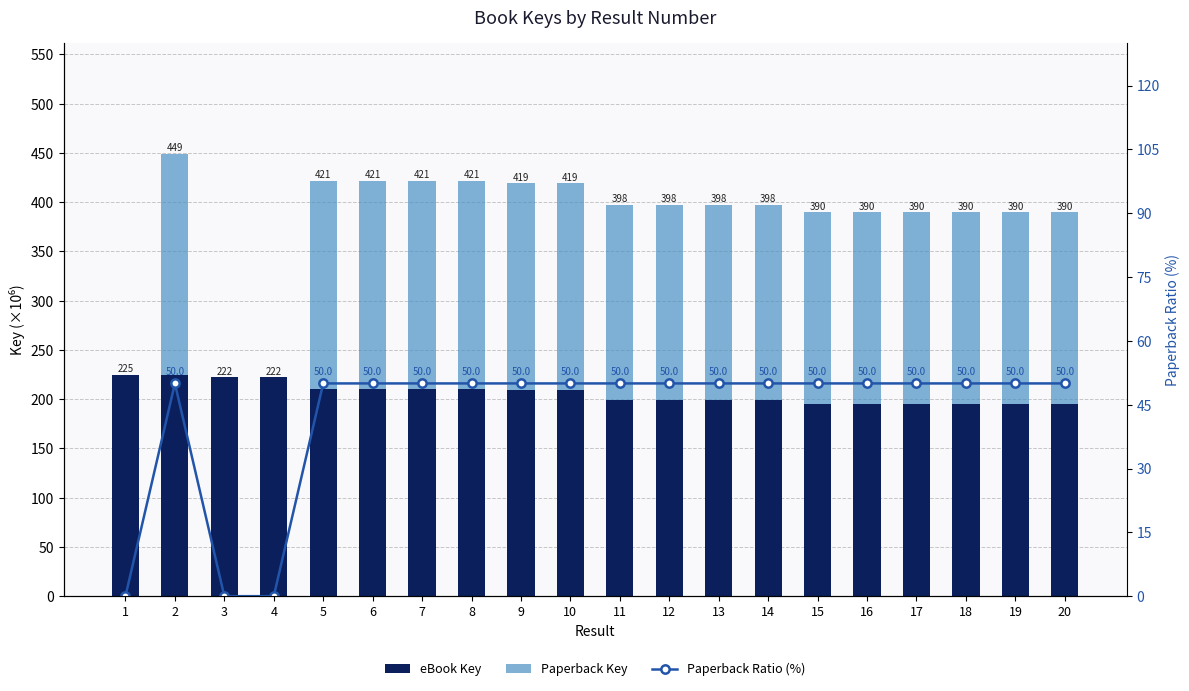

What is the spread (max minus min) of values at 8?

160.7